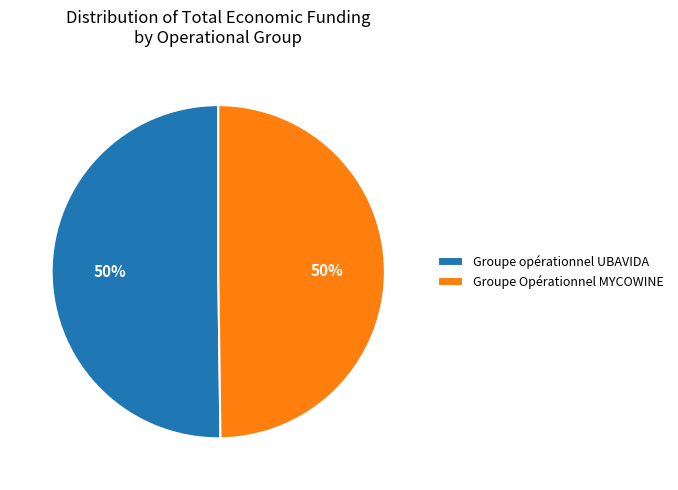

What percentage is the Groupe opérationnel UBAVIDA slice, to the nearest percent?

50%